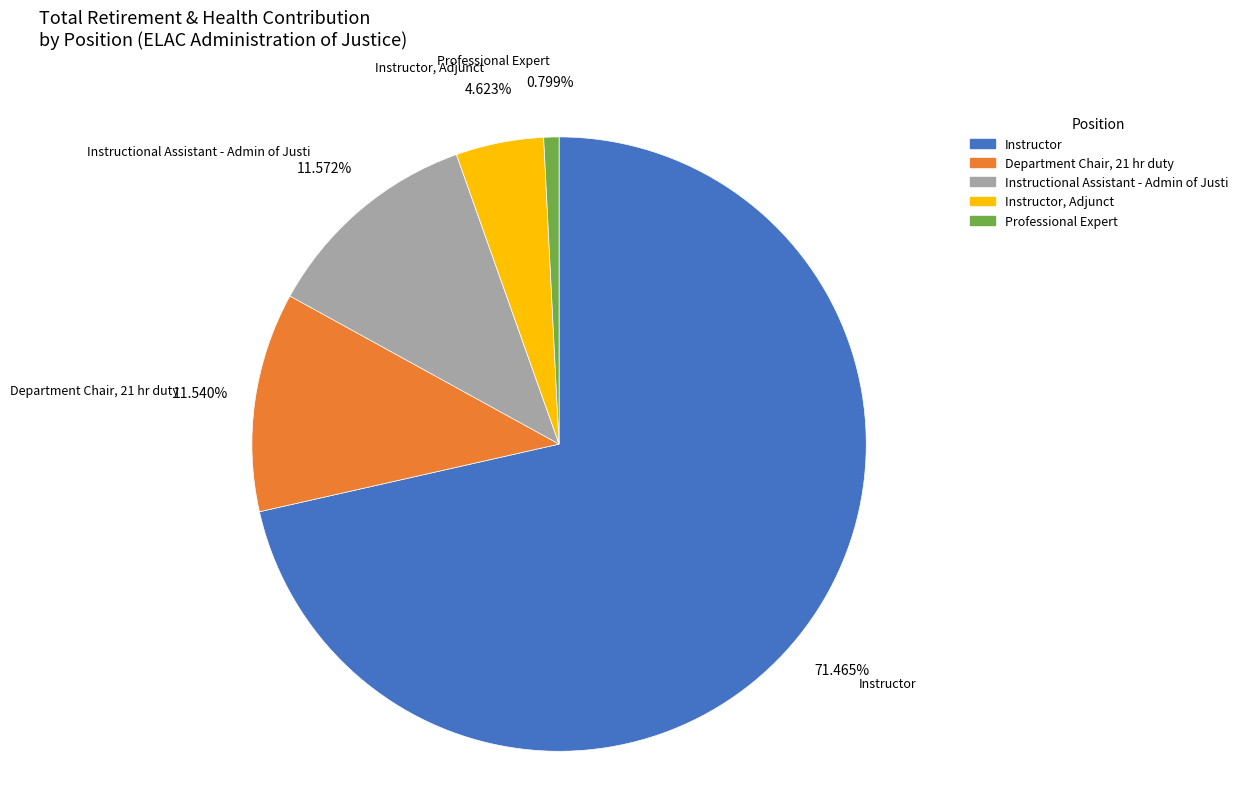

How many segments does this pie chart have?

5